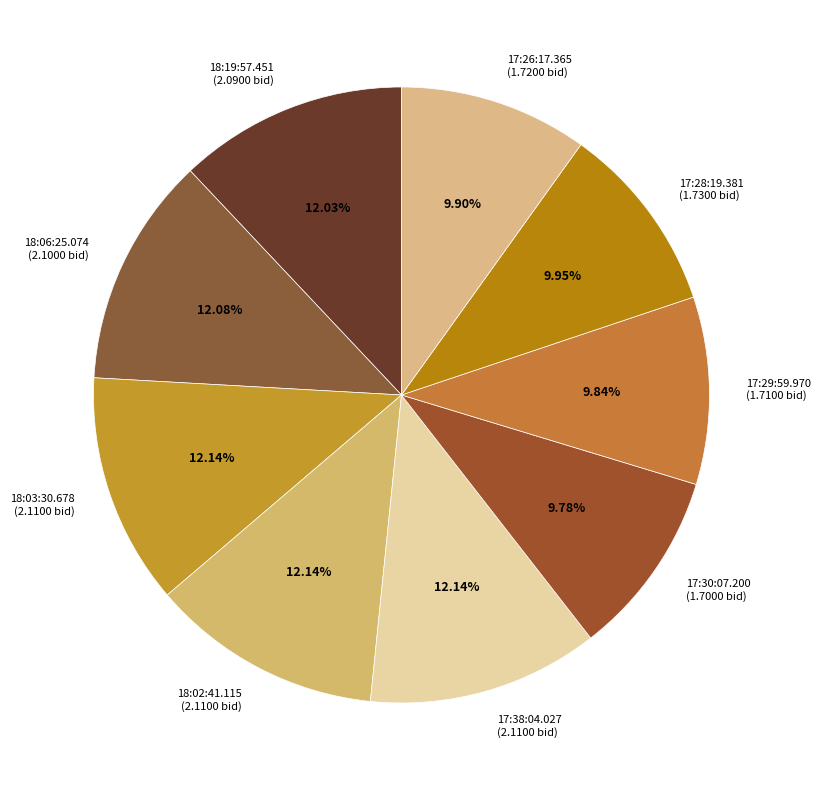

To the nearest percent, what portion does 17:38:04.027 represent?

12%